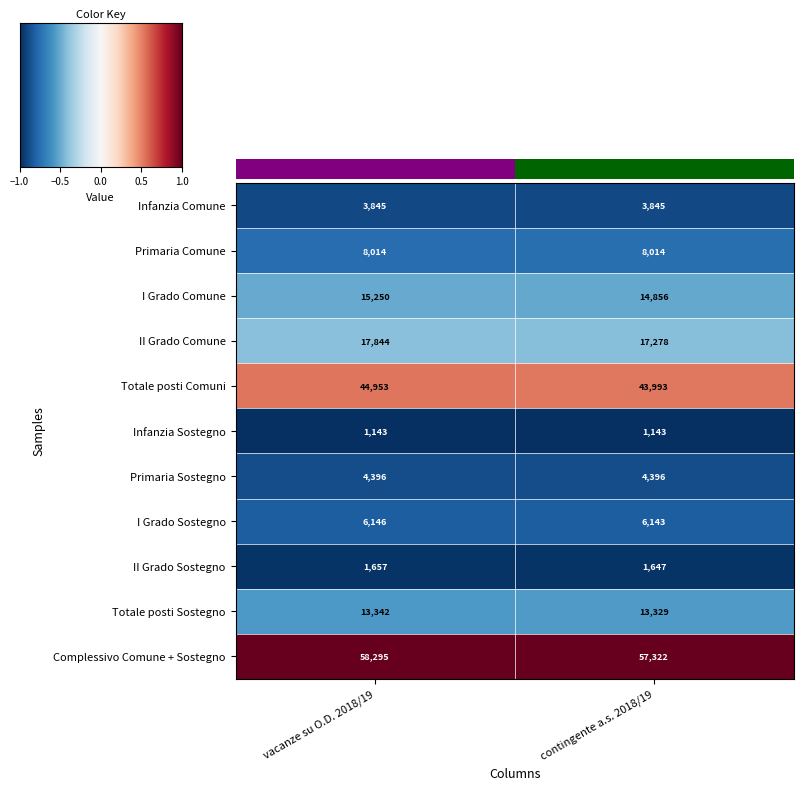

At which label does Totale posti Comuni reach its peak?

vacanze su O.D. 2018/19